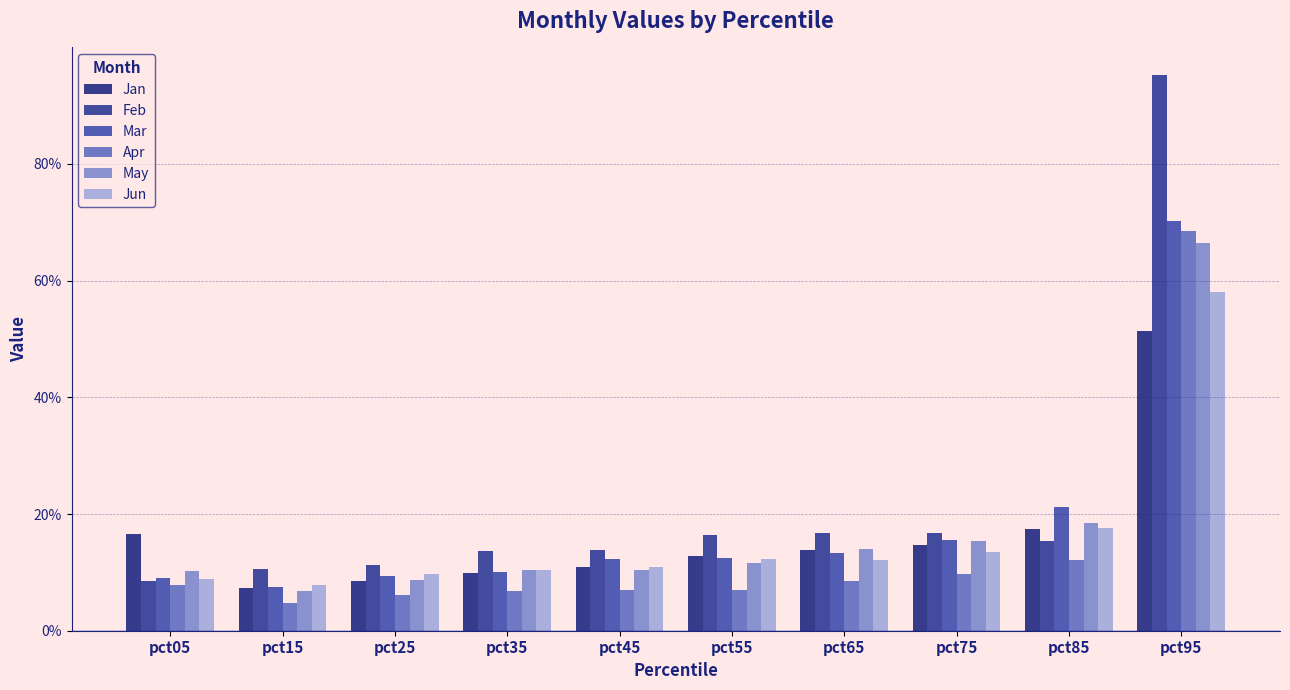

What is the total value across all series at pct95?

4.1